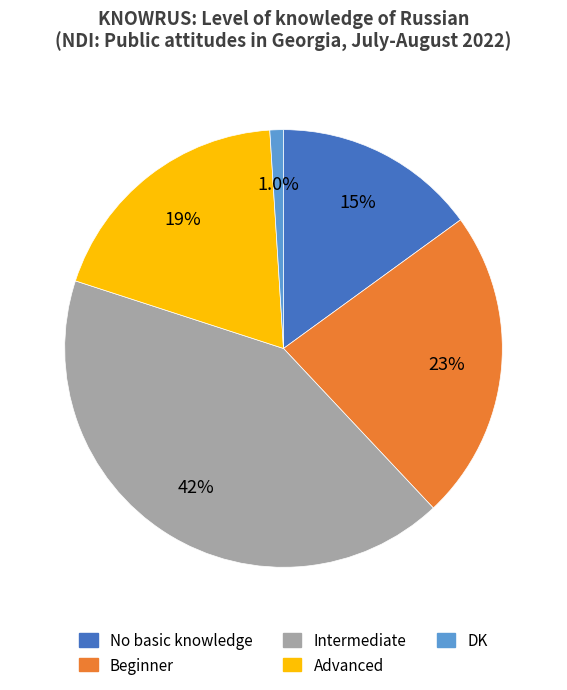

Rank the categories by value from lowest to highest.

DK, No basic knowledge, Advanced, Beginner, Intermediate